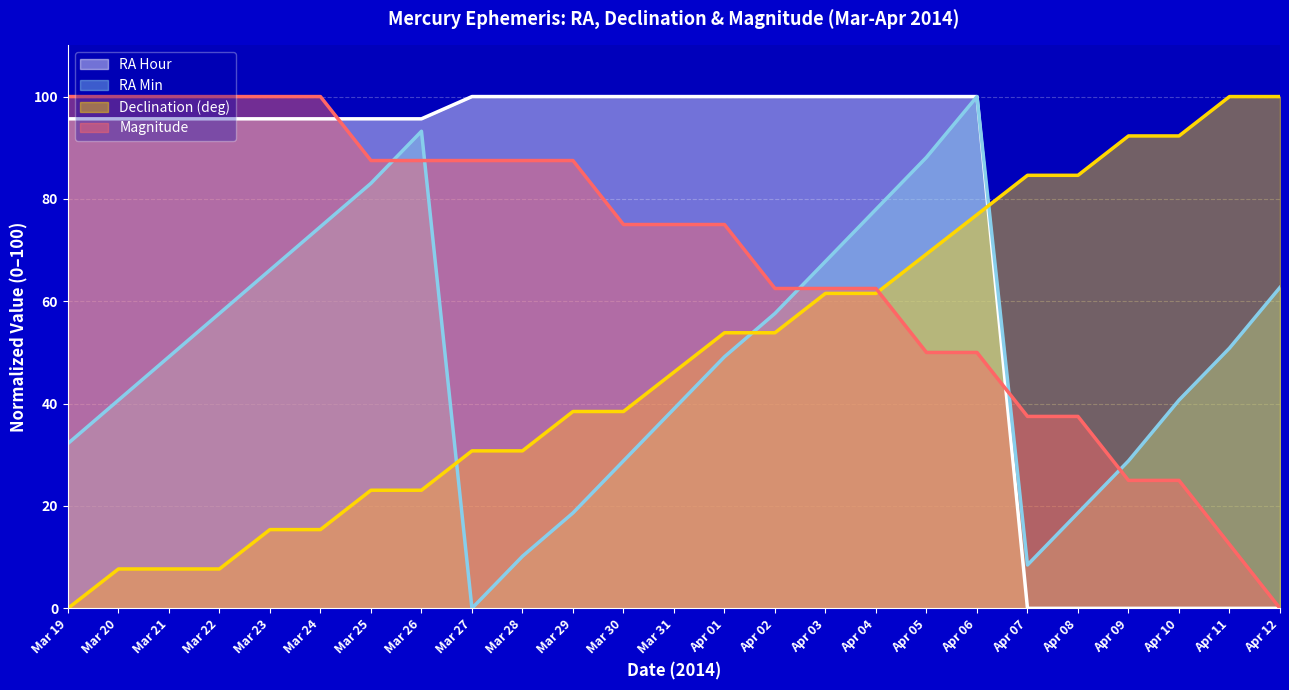

What is the label of the 13th point from the left?

Mar 31